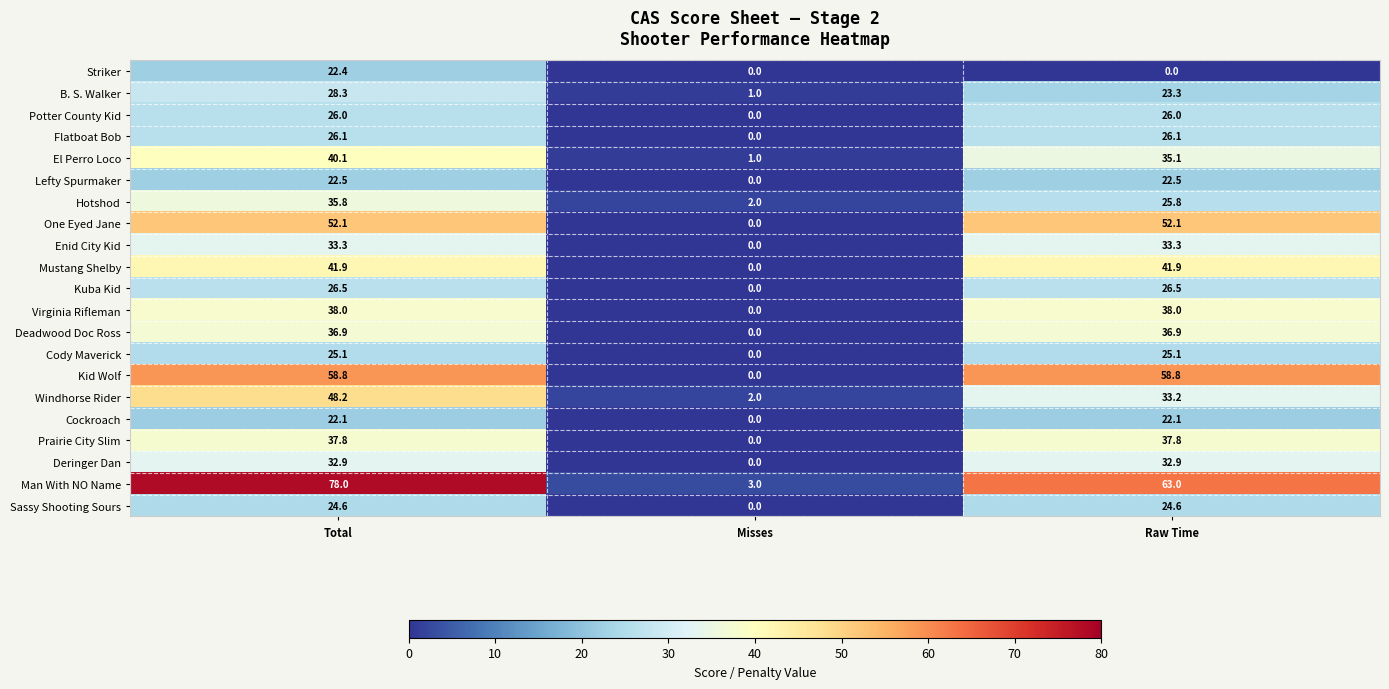

What is the sum of the Prairie City Slim values at Raw Time and Misses?

37.8